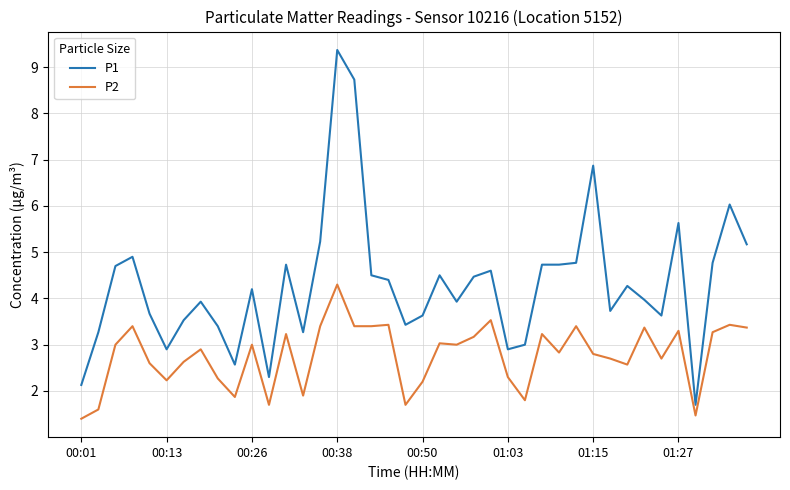

Reading left to right, extract all data points from this chart.

P1: 2.1	3.3	4.7	4.9	3.7	2.9	3.5	3.9	3.4	2.6	4.2	2.3	4.7	3.3	5.2	9.4	8.7	4.5	4.4	3.4	3.6	4.5	3.9	4.5	4.6	2.9	3.0	4.7	4.7	4.8	6.9	3.7	4.3	4.0	3.6	5.6	1.7	4.8	6.0	5.2
P2: 1.4	1.6	3.0	3.4	2.6	2.2	2.6	2.9	2.3	1.9	3.0	1.7	3.2	1.9	3.4	4.3	3.4	3.4	3.4	1.7	2.2	3.0	3.0	3.2	3.5	2.3	1.8	3.2	2.8	3.4	2.8	2.7	2.6	3.4	2.7	3.3	1.5	3.3	3.4	3.4